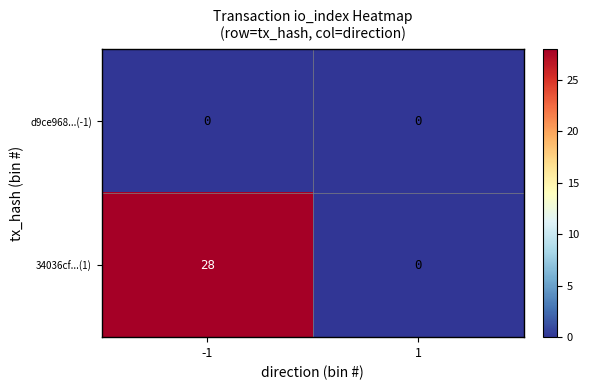

What is the sum of the 34036cf...(1) values at 1 and -1?

28